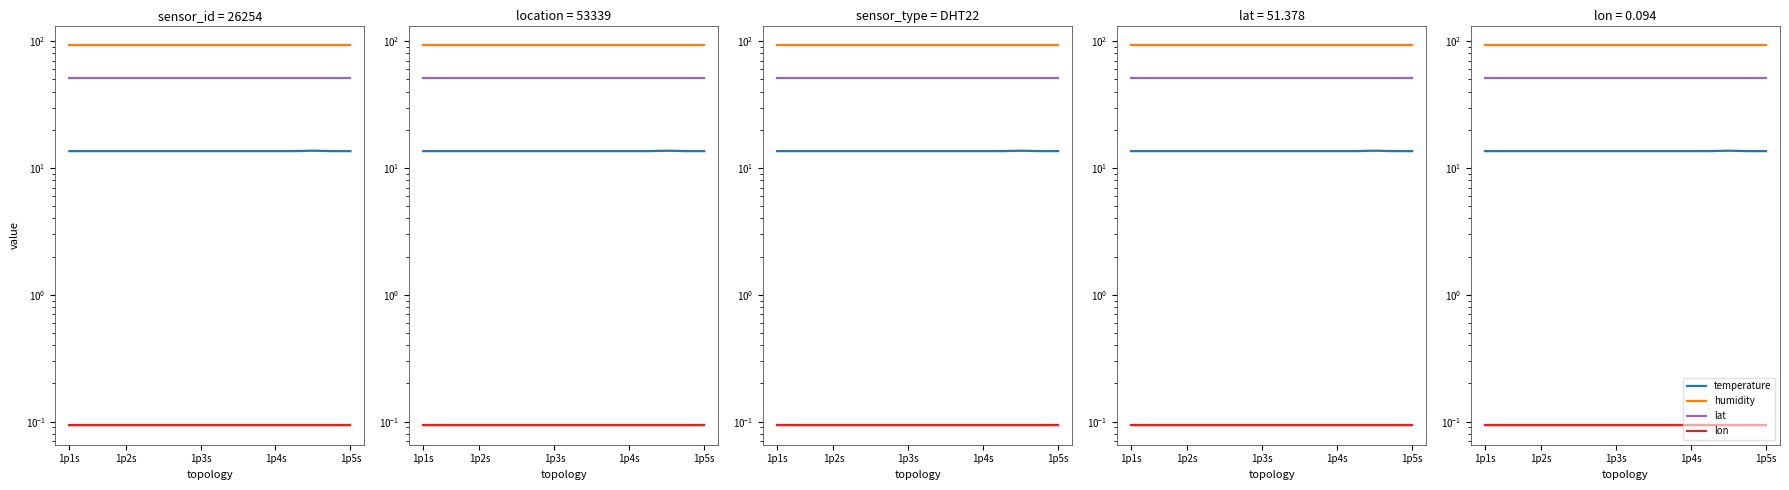

What is the total value across all series at 6?

159.0